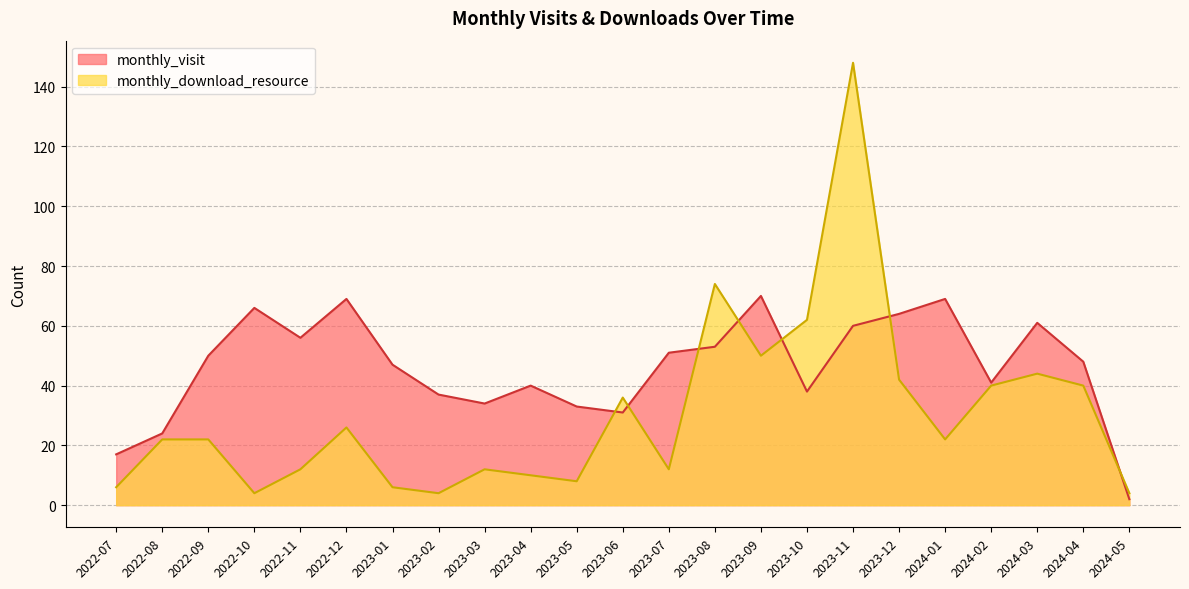

What is the label of the 11th point from the left?

2023-05